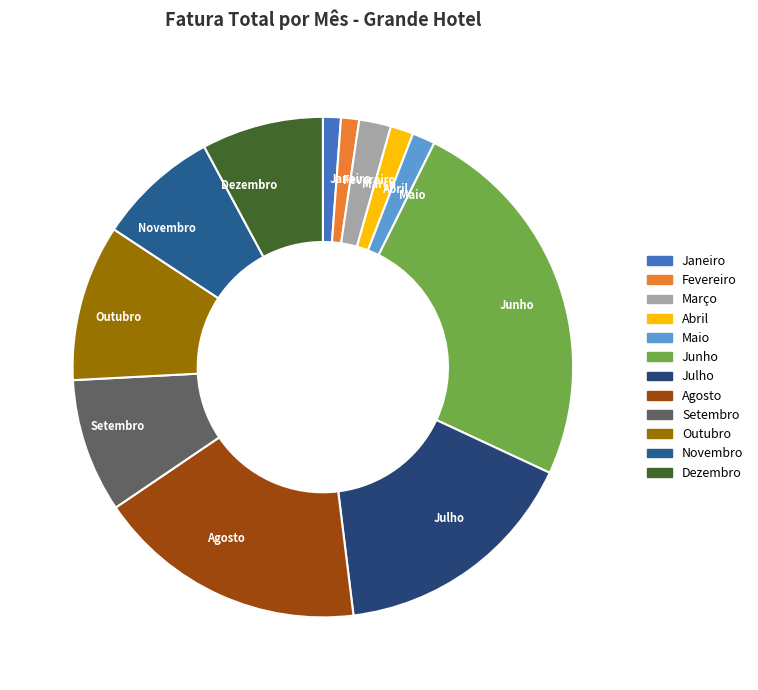

Is Março the majority of the pie?

No